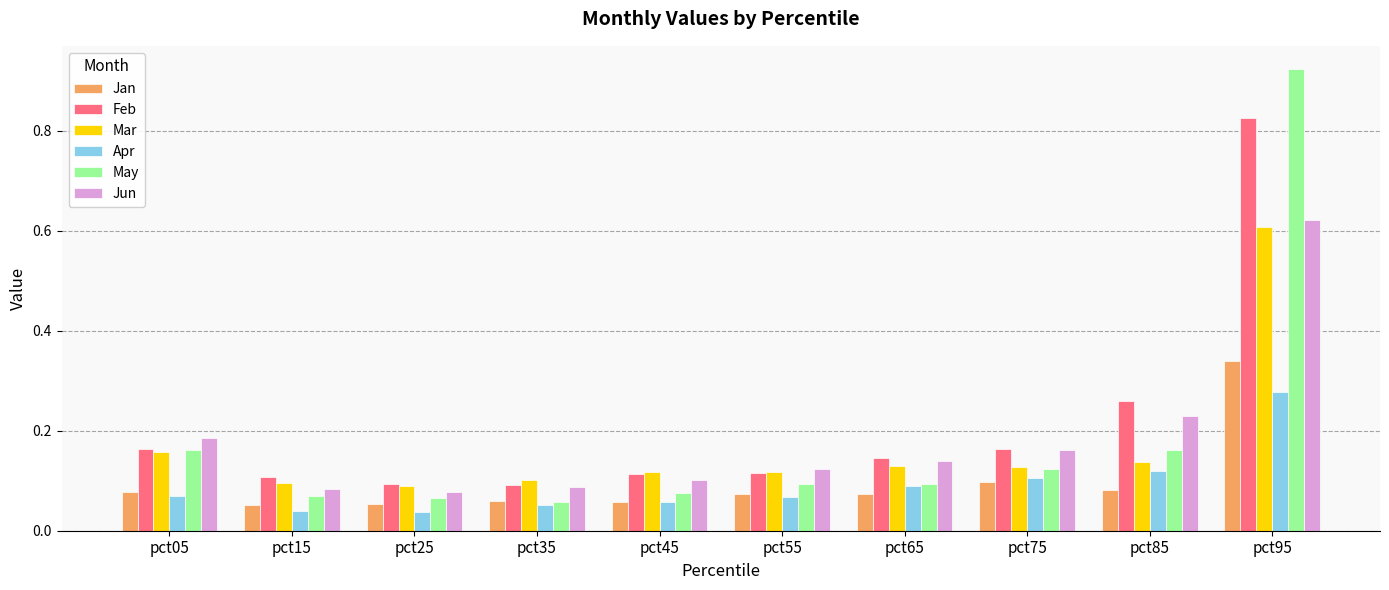

What is the sum of all Jan values?

1.0